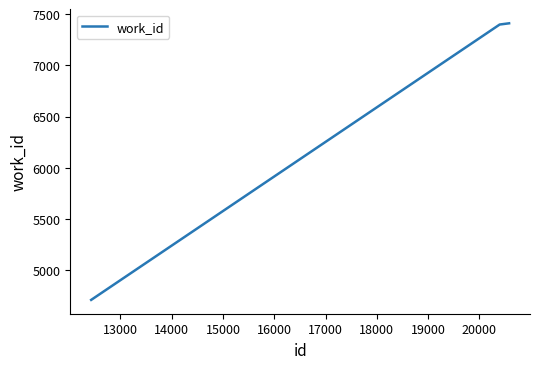

What is the difference between the maximum and minimum values?

2699